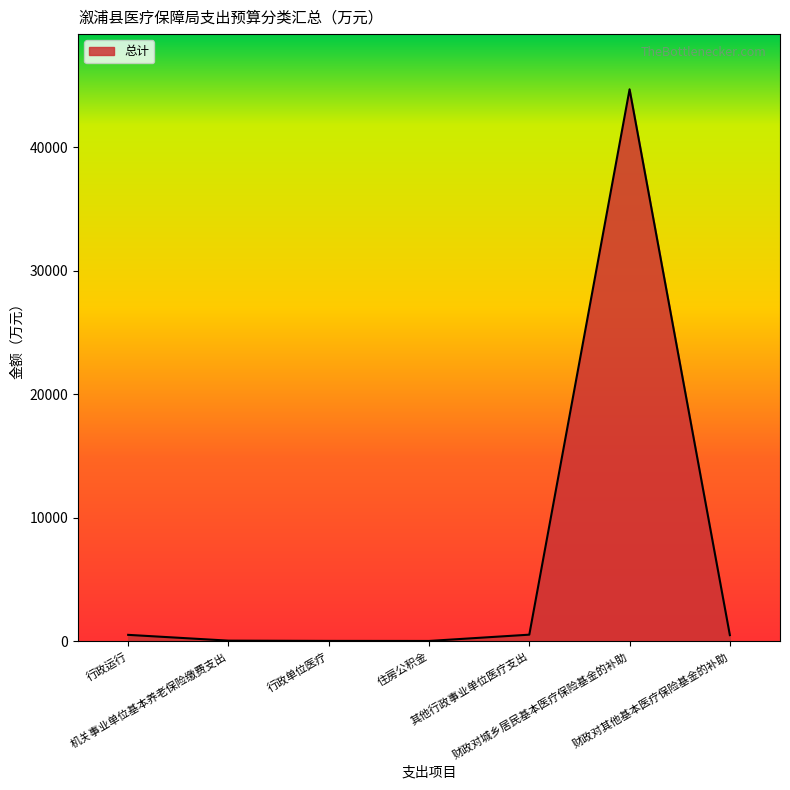

What is the sum of all values?

46317.6